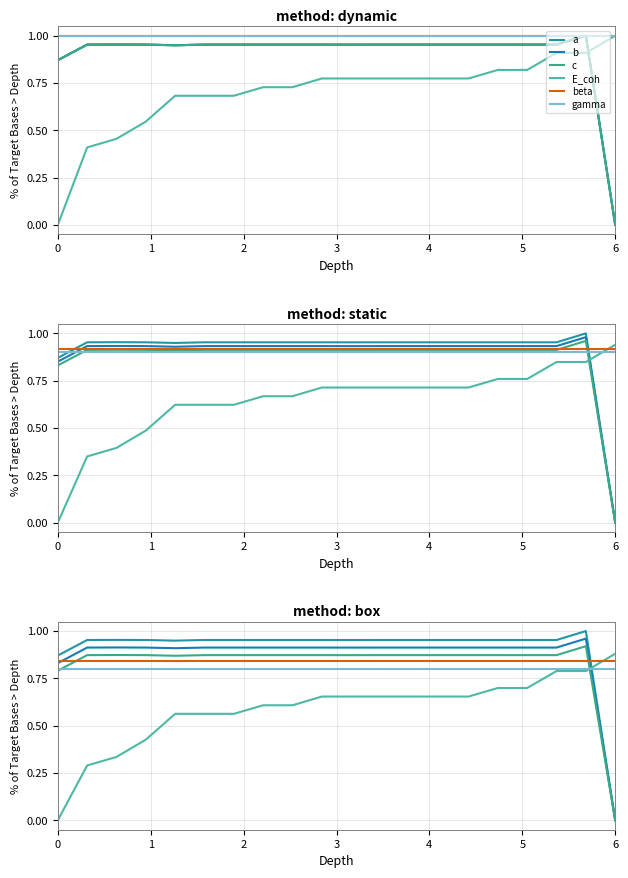

What are all the series names shown in the legend?

a, b, c, E_coh, beta, gamma